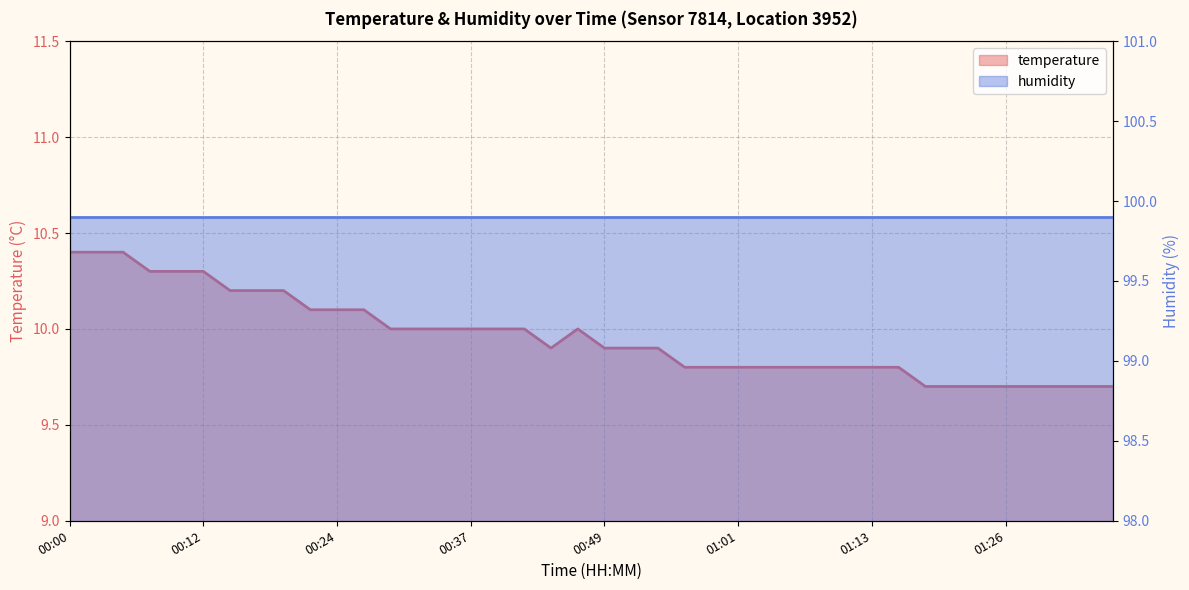

How many interior local valleys (lower than both neighbors) does the data have?

1